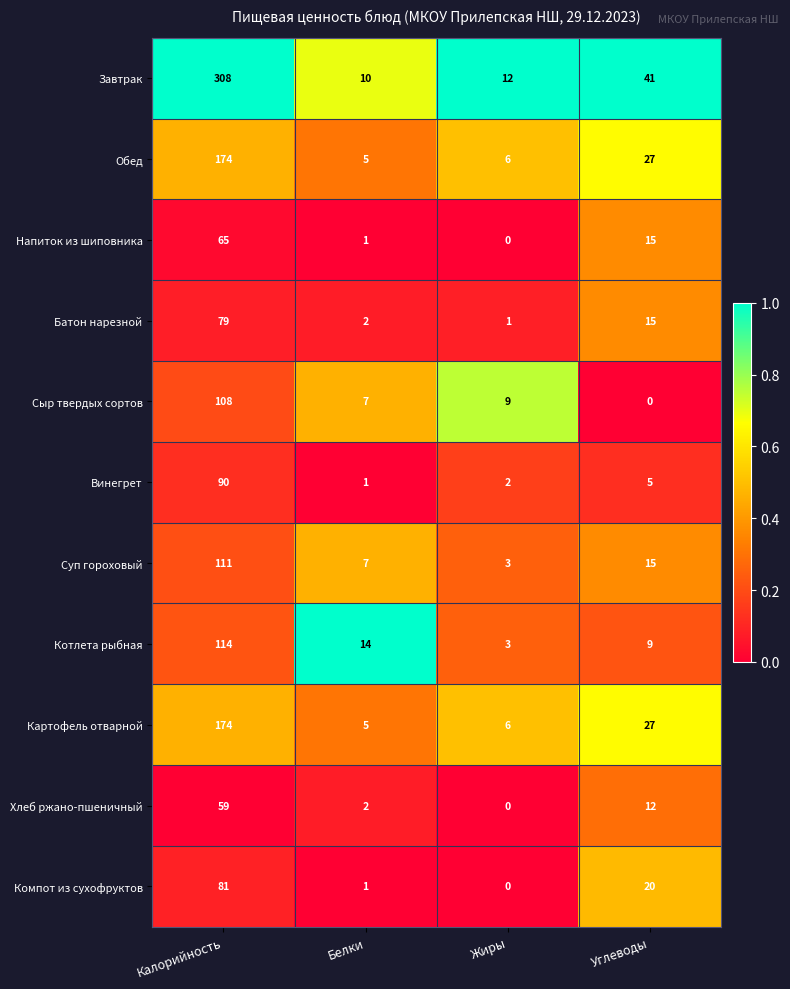

Is it true that Хлеб ржано-пшеничный equals 23 at Калорийность?

False